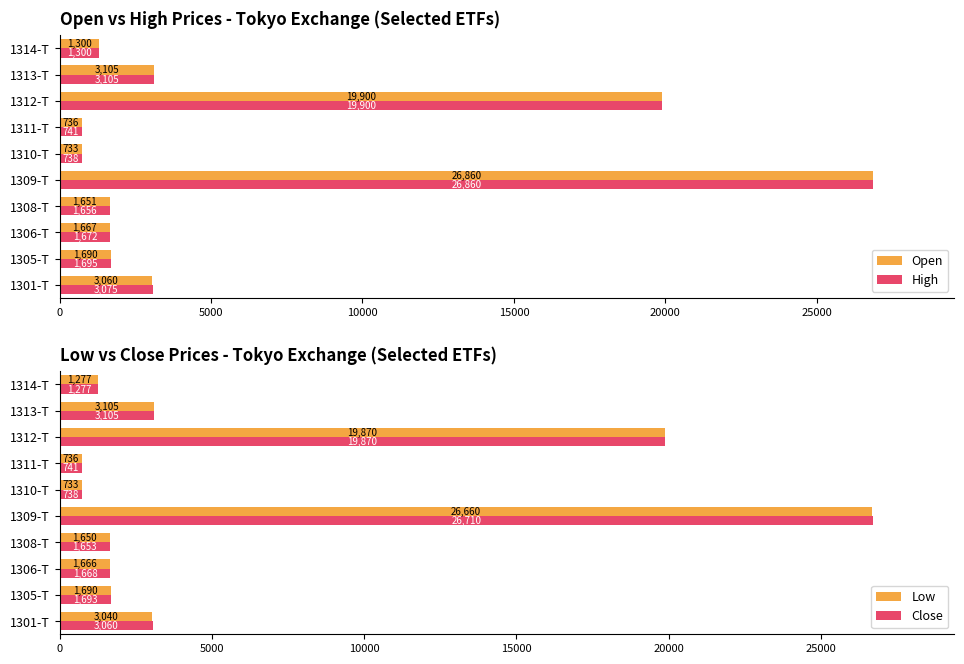

Where is Open nearest to the value 13796?

1312-T